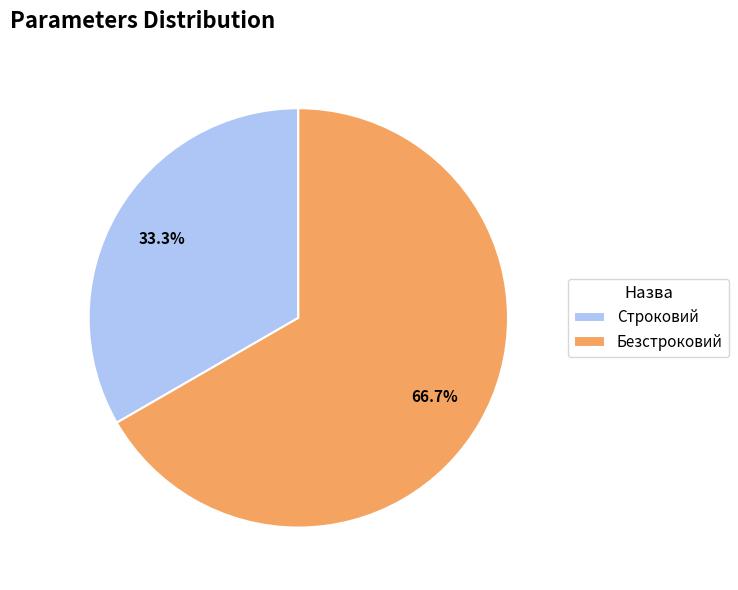

Rank the categories by value from lowest to highest.

Строковий, Безстроковий